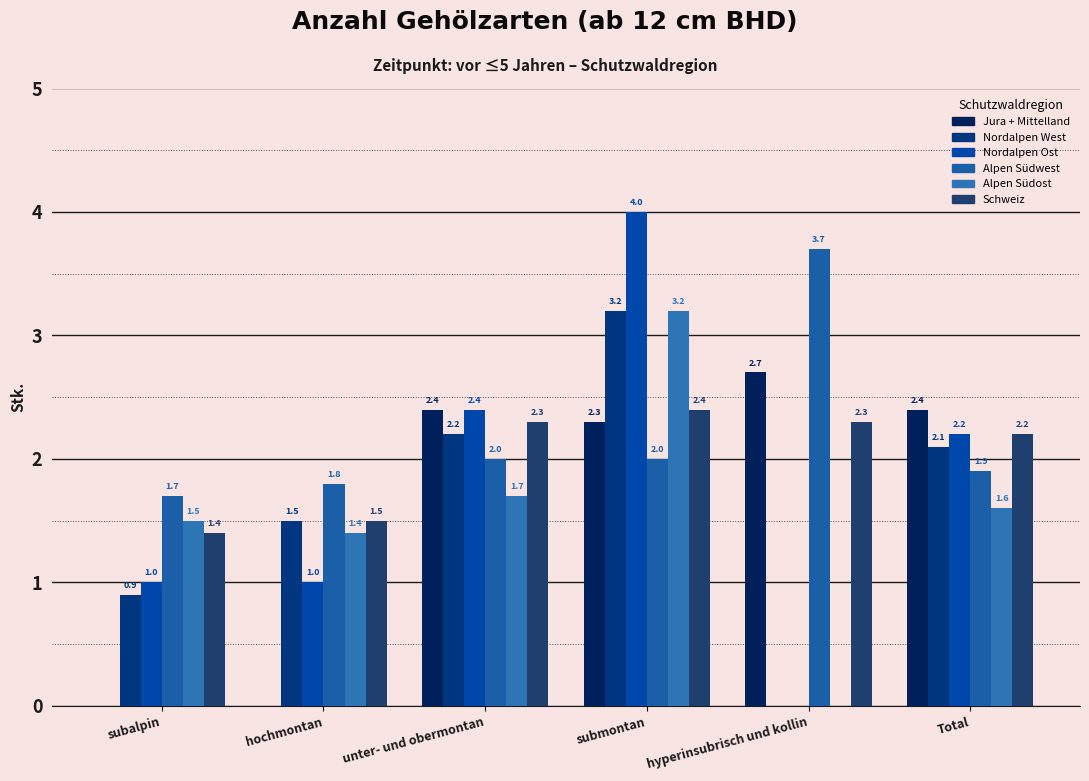

Which series has the largest total across all categories?

Alpen Südwest